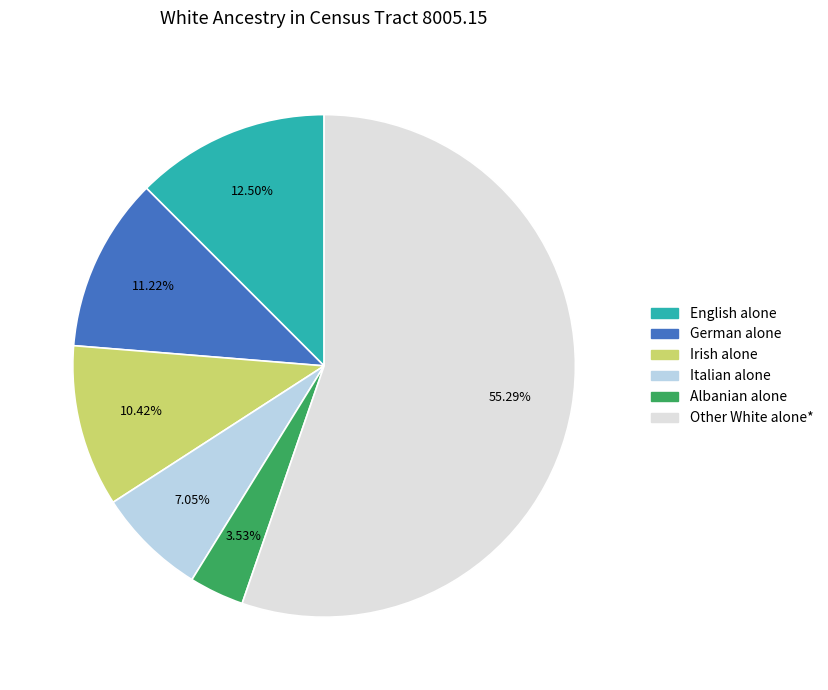

Combined, do German alone and English alone account for over 50%?

No